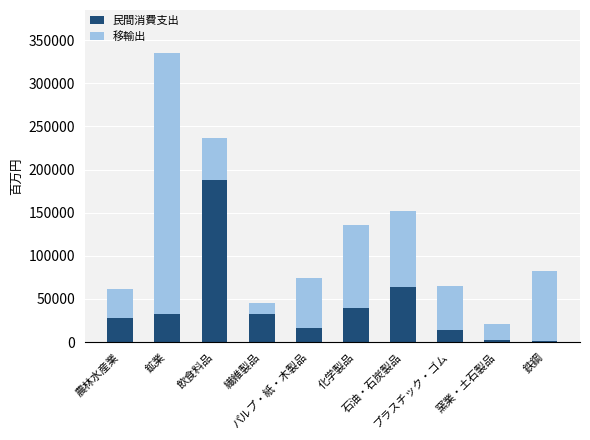

How many series are shown in this chart?

2